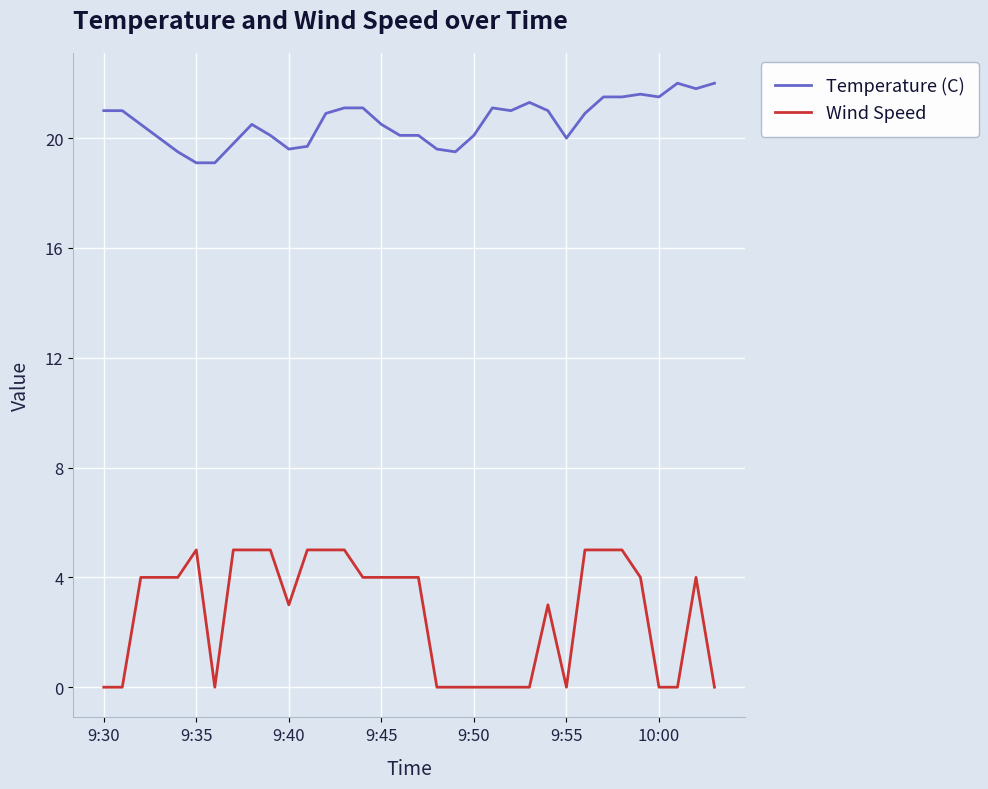

List the series in order of their peak value, lowest first.

Wind Speed, Temperature (C)